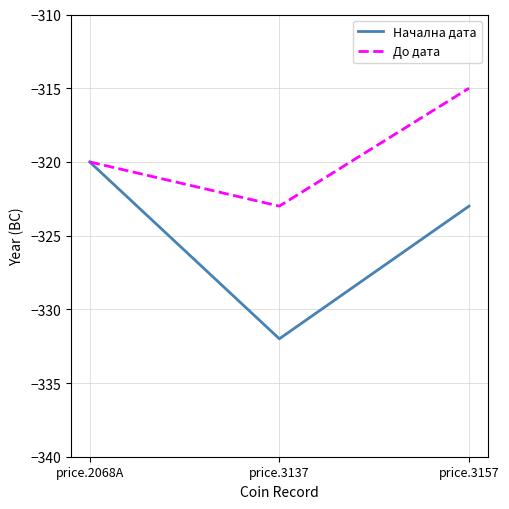

Where is Начална дата nearest to the value -326?

price.3157